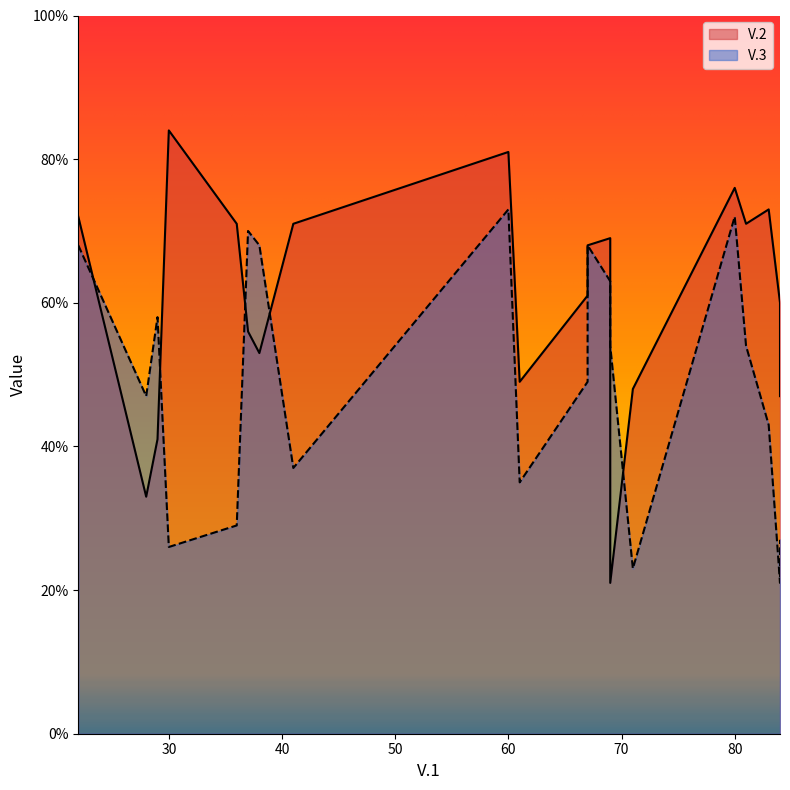

How many values in the V.3 series are below 54?

10